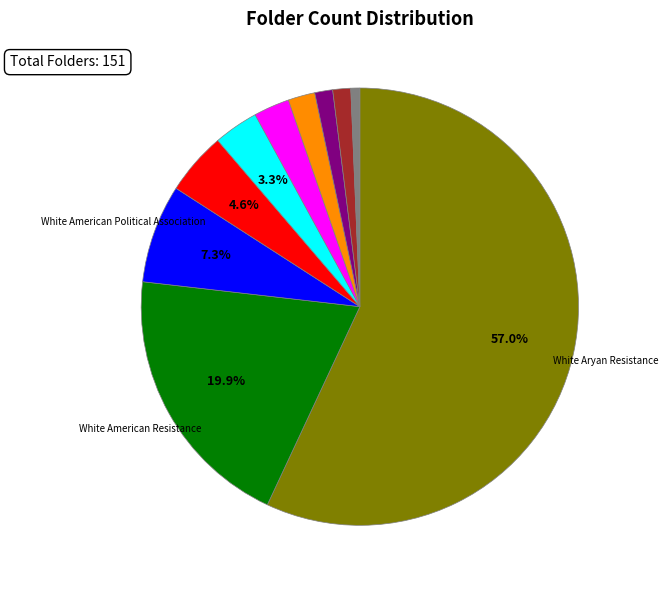

Is there any slice that represents more than half of the pie?

Yes